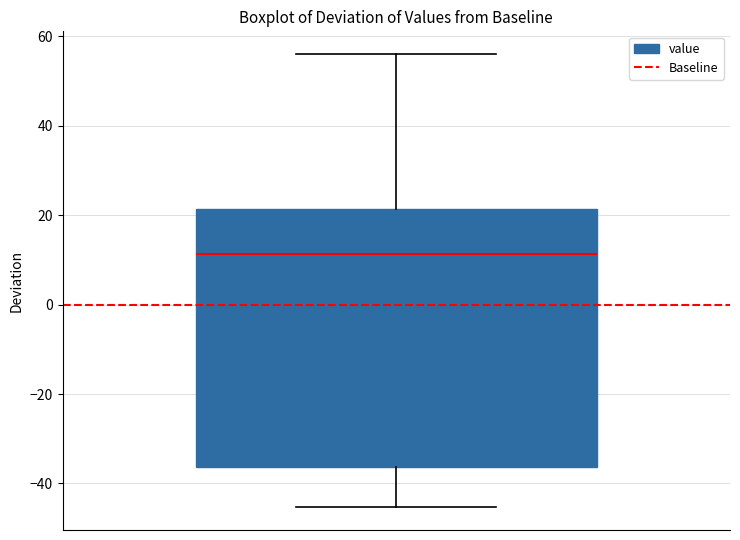

Transcribe this box plot: give where the median line is, the range the box spans, and where the two whiskers end, as read against the y-axis. The values are not printed on the chart, so give them approximately, as read against the axis.

median 12, box -36 to 22, whiskers -46 to 56